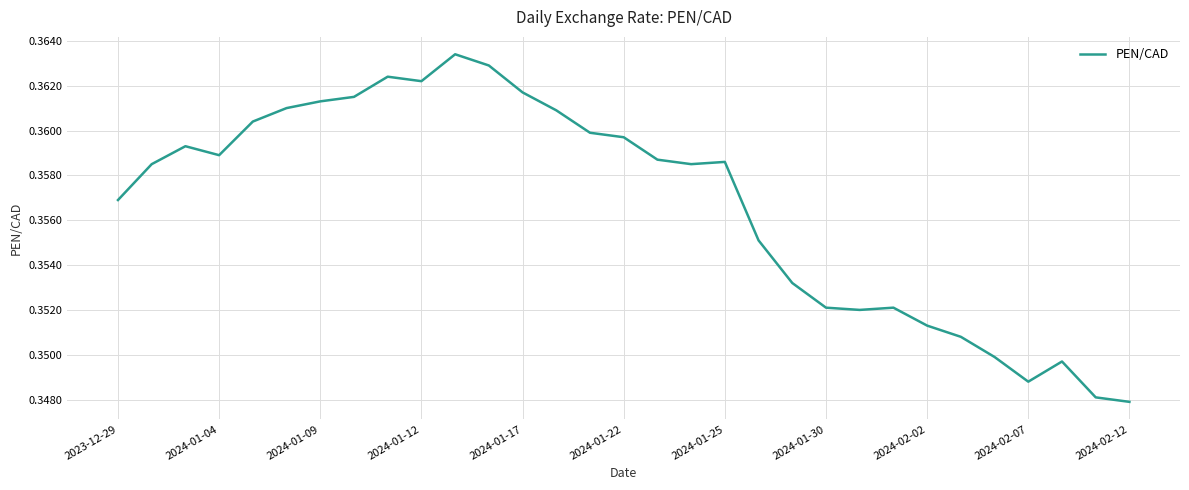

True or false: the data shows 0.6 at 2024-01-12.

False